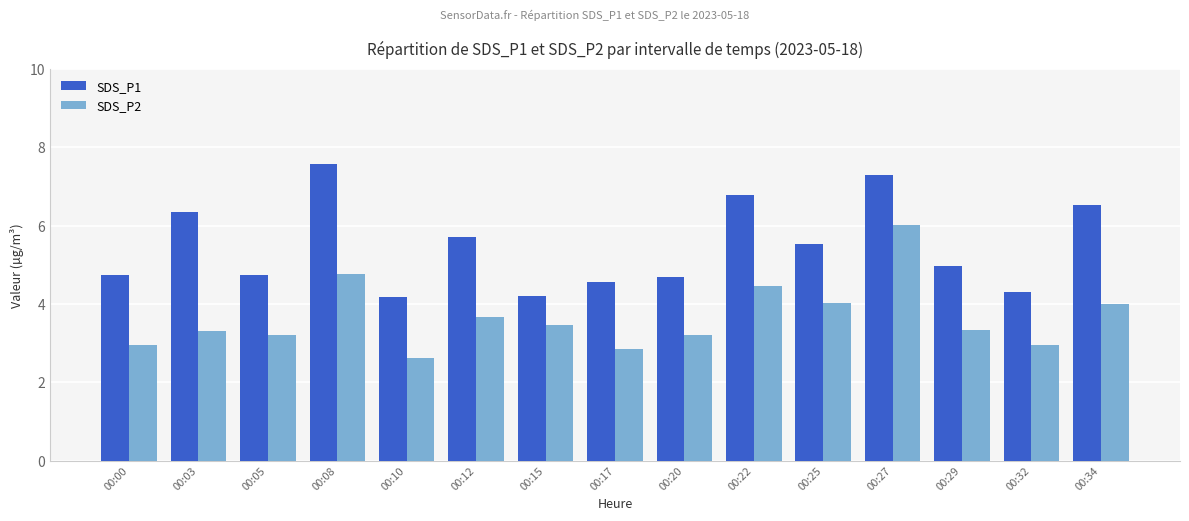

The value of SDS_P2 at 00:34 is 4.0. True or false?

True